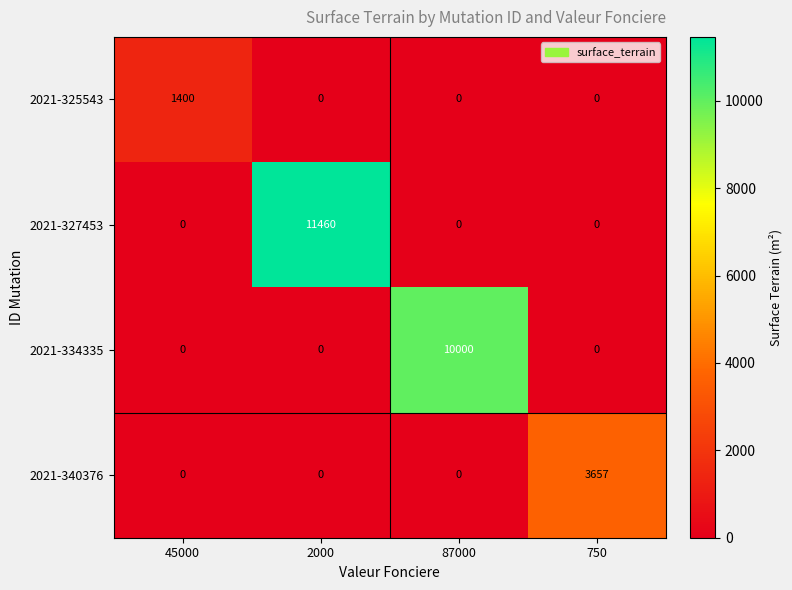

How many series are shown in this chart?

4